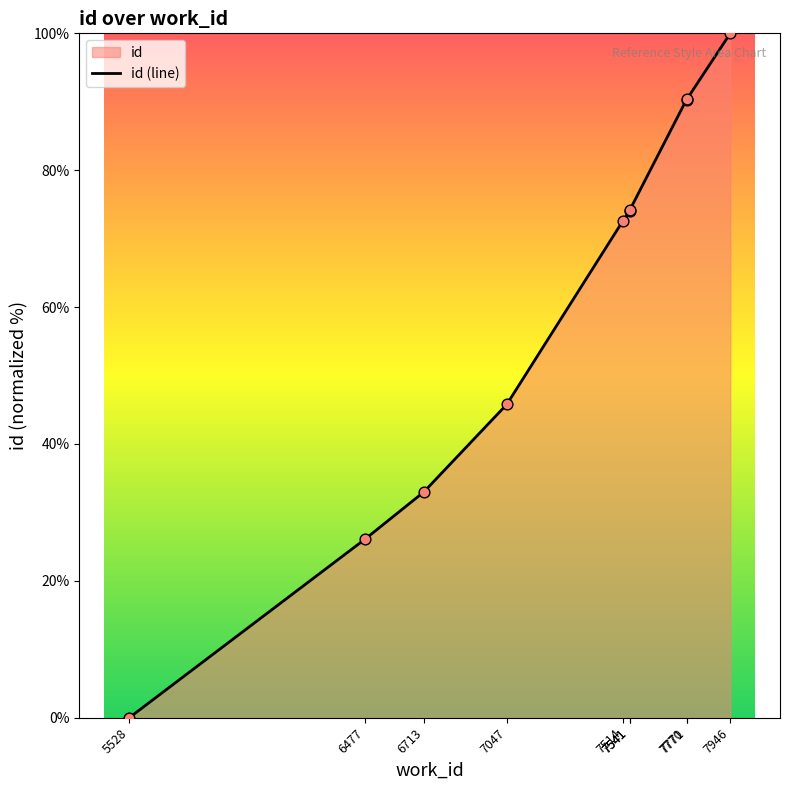

What is the ratio of the value at 7047 to the value at 7770?

0.5